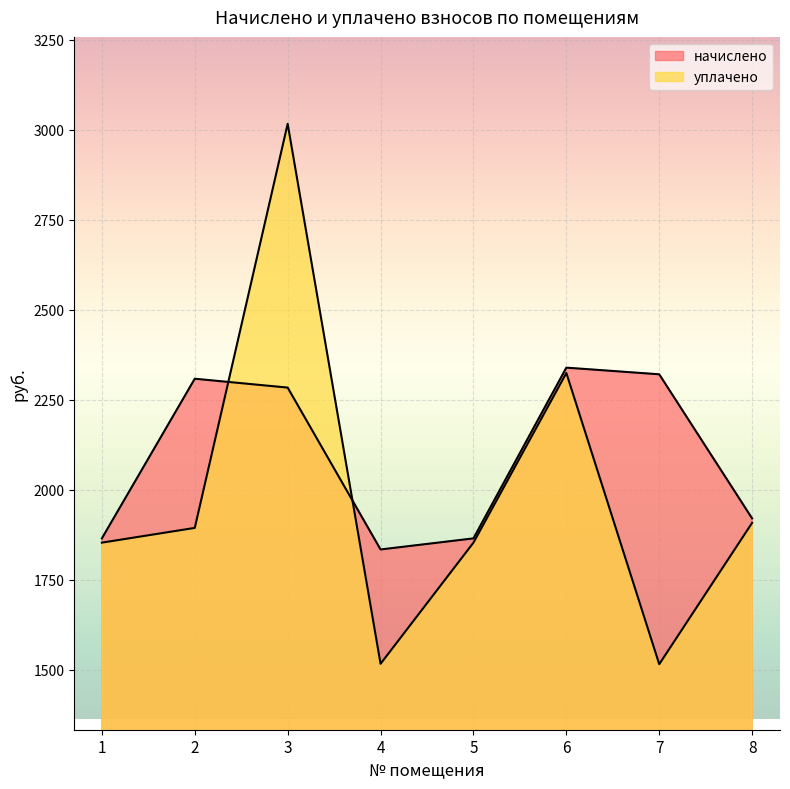

What is the approximate value of начислено at 1?

1865.3